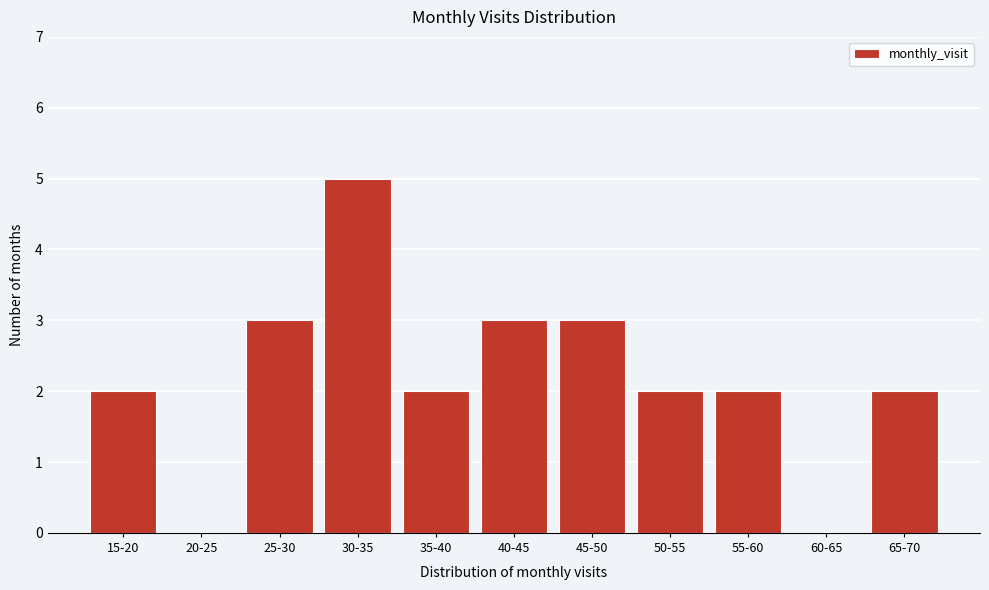

Reading left to right, transcribe all the data shown in this chart.

15-20=2	20-25=0	25-30=3	30-35=5	35-40=2	40-45=3	45-50=3	50-55=2	55-60=2	60-65=0	65-70=2